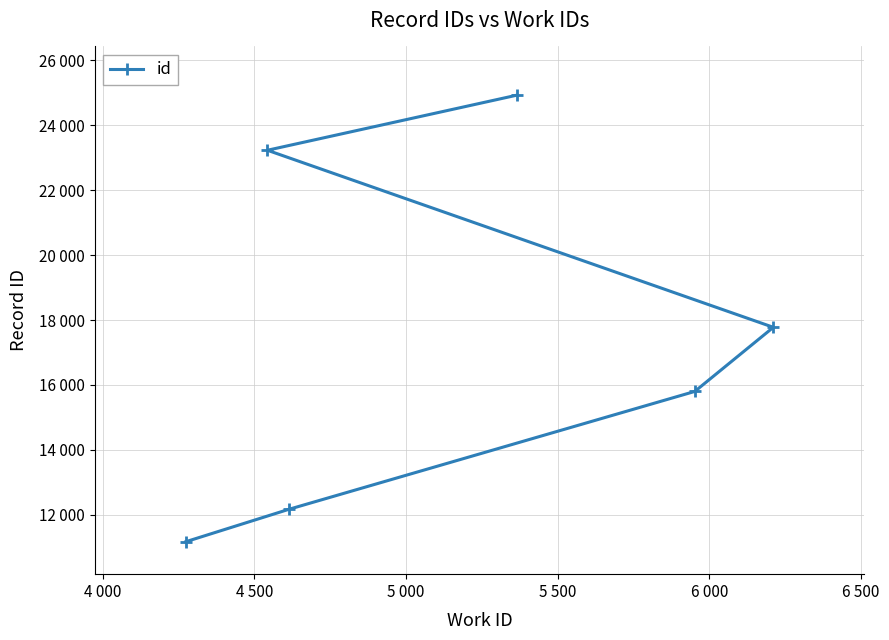

How many lines are shown in the chart?

1